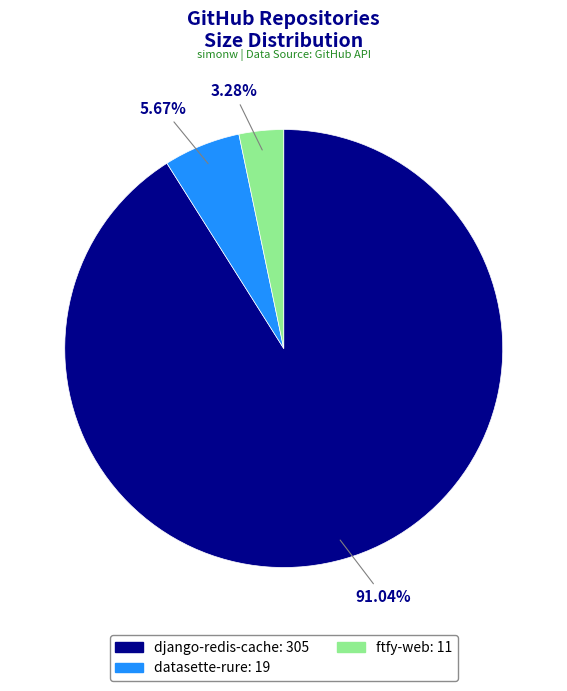

To the nearest percent, what is the average slice percentage?

33%